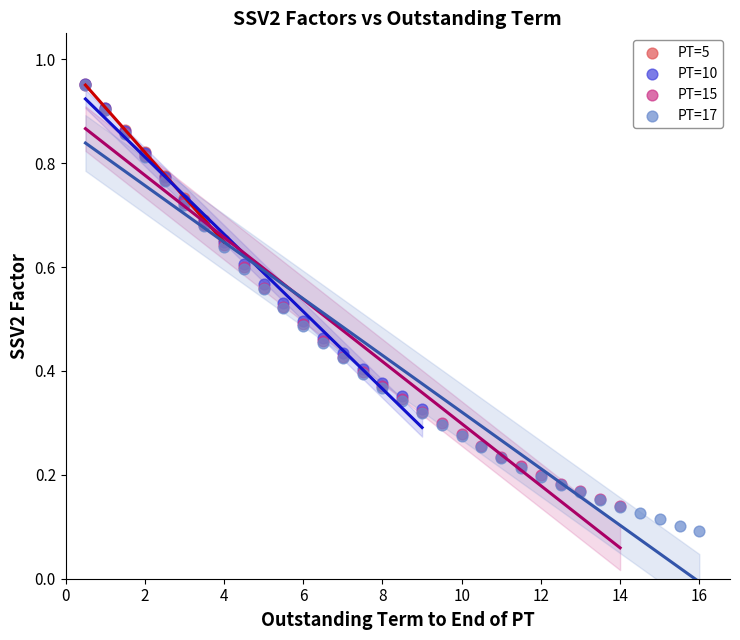

Which series has the largest Y range (max minus min)?

PT=17